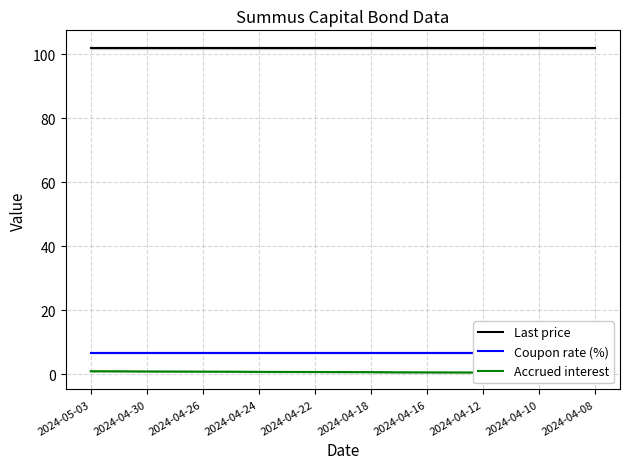

How many data points does each series have?

19